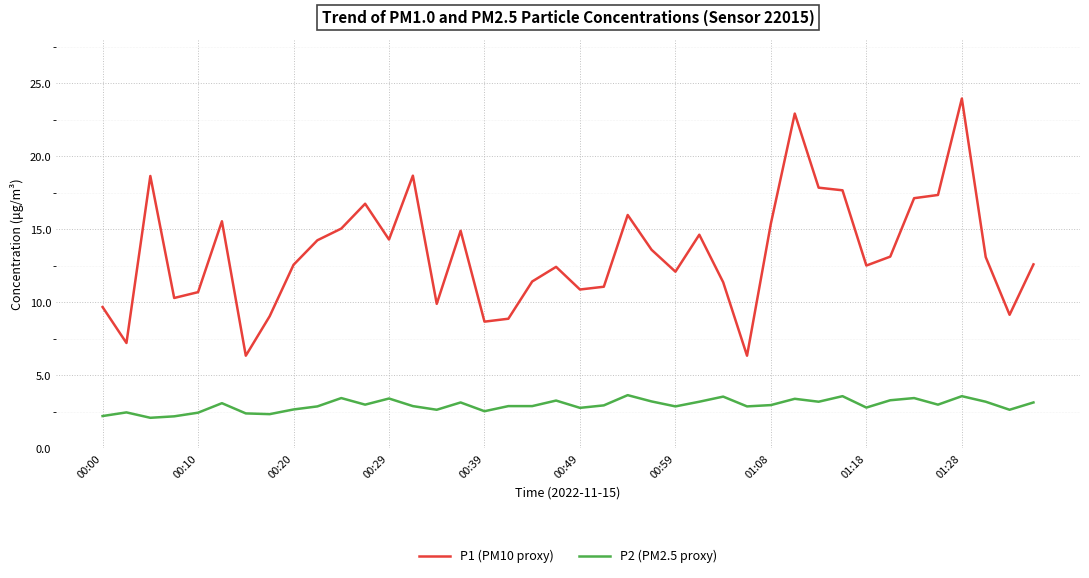

What is the difference between the maximum and minimum values in the P1 (PM10 proxy) series?

17.6